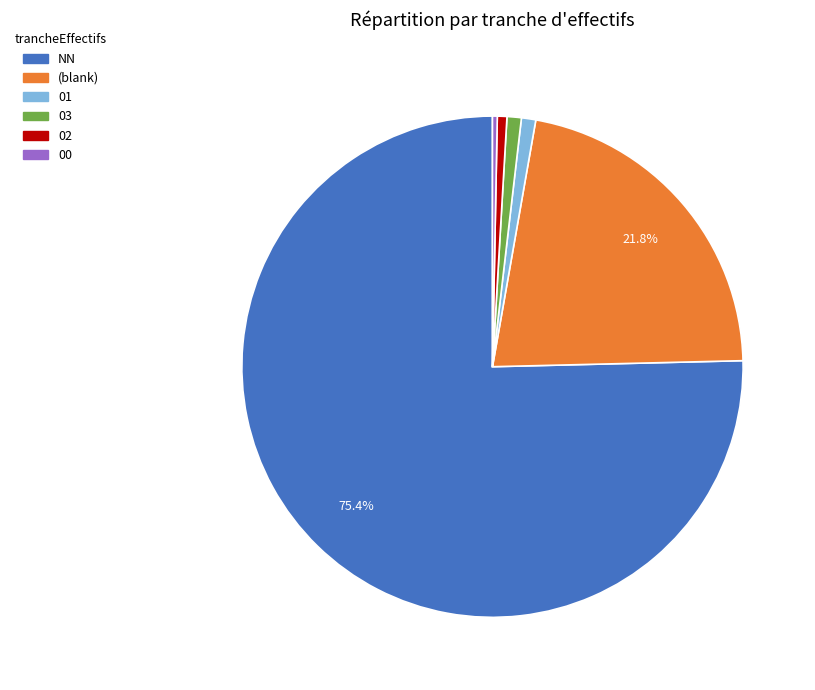

Does any single category account for the majority?

Yes